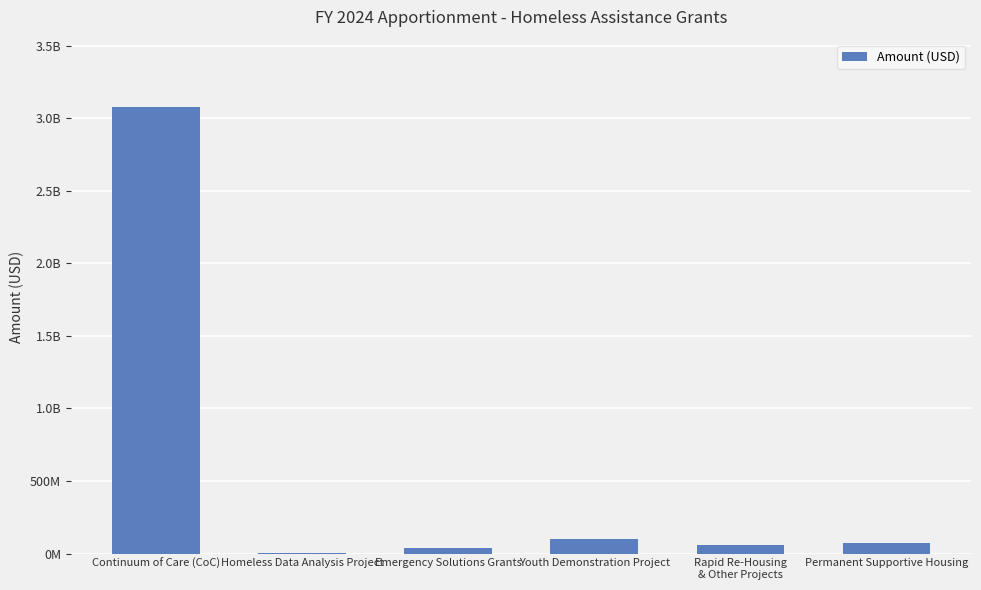

What is the maximum value shown in the chart?

3079550000